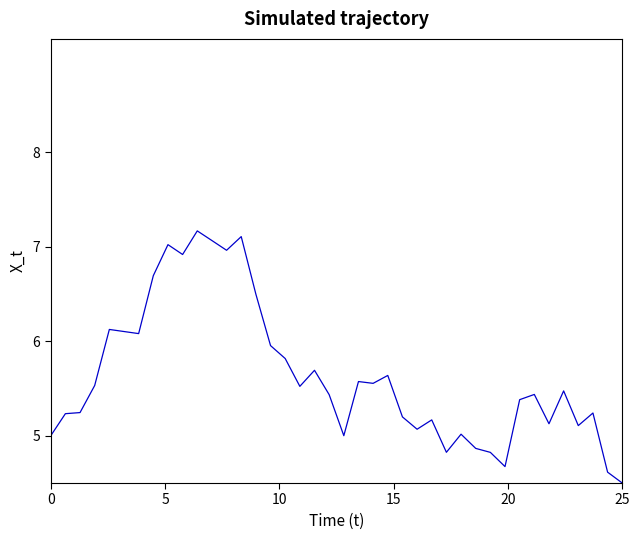

What is the maximum value shown in the chart?

7.2